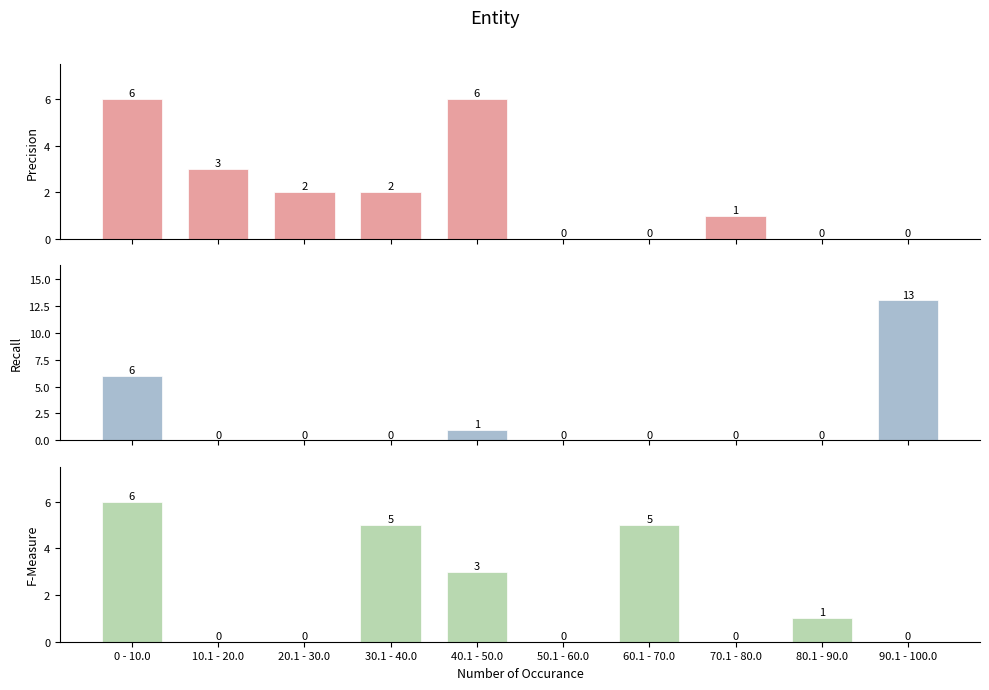

Count the number of data series in this chart.

3